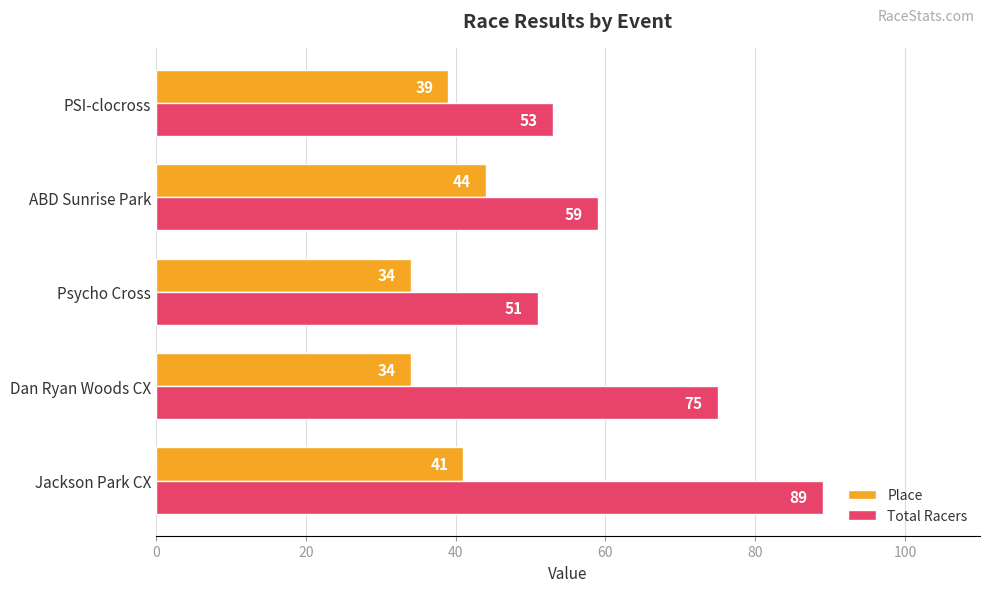

What are all the series names shown in the legend?

Place, Total Racers